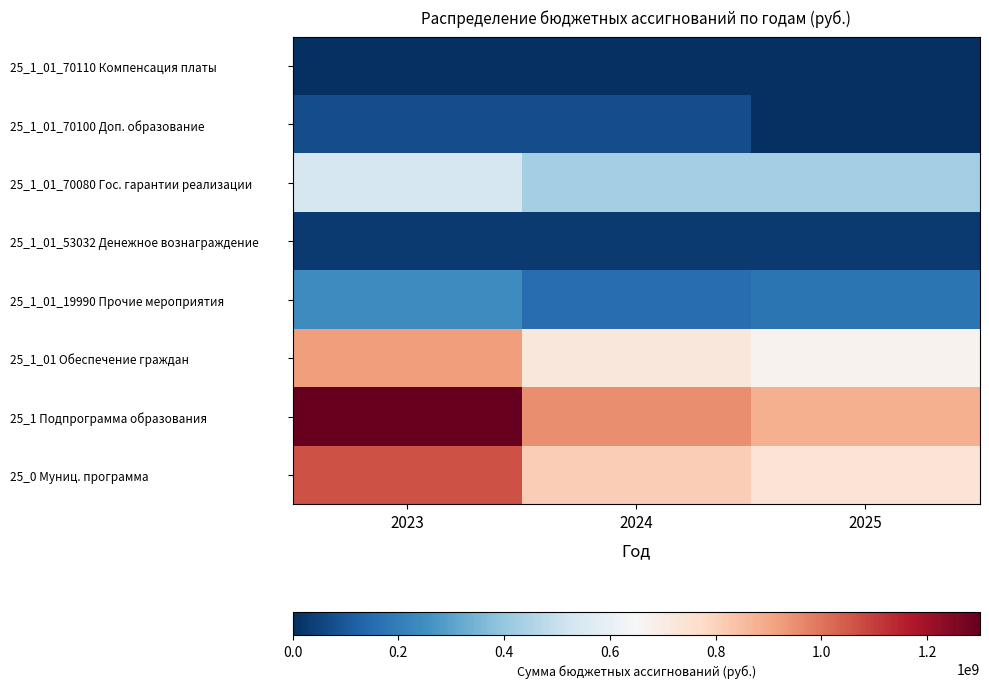

What is the greatest value displayed?

1299844859.8